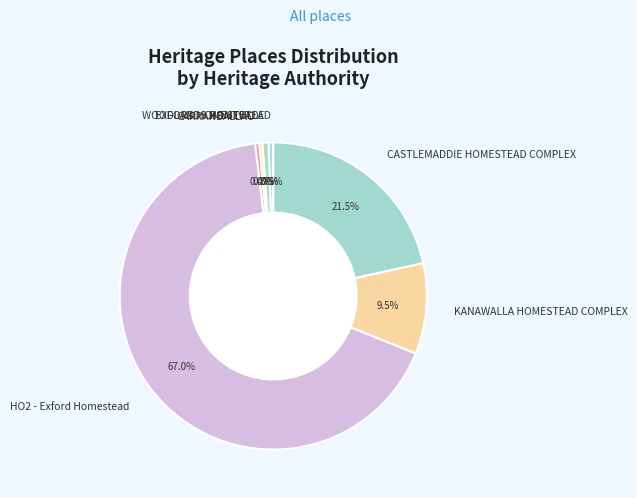

Which slice is the largest?

HO2 - Exford Homestead